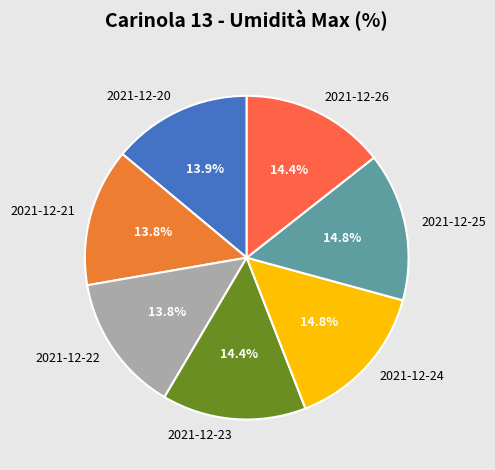

What percentage is the 2021-12-20 slice, to the nearest percent?

14%